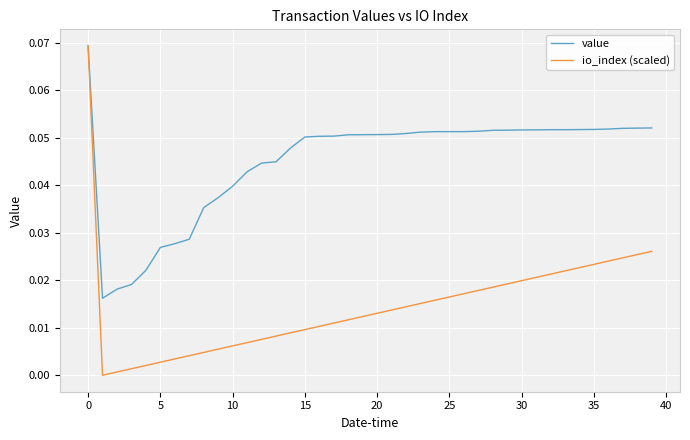

Which series has the largest total across all categories?

value